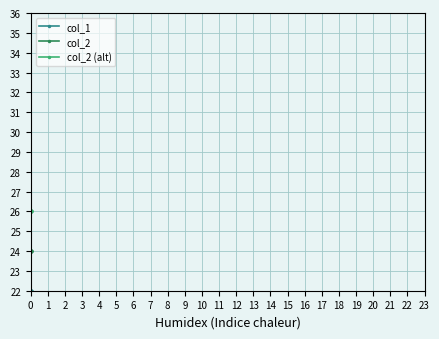

The col_1 series shows 22 at 0. True or false?

True